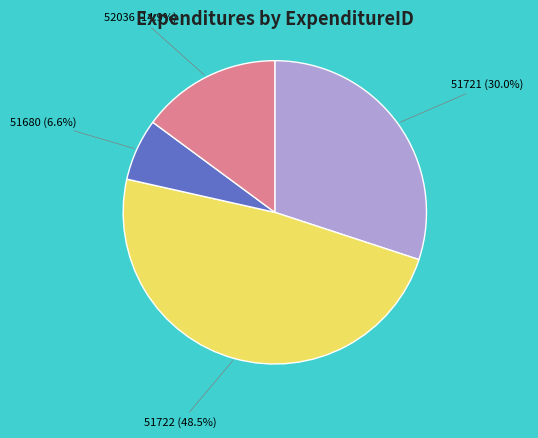

Which slice is the largest?

51722